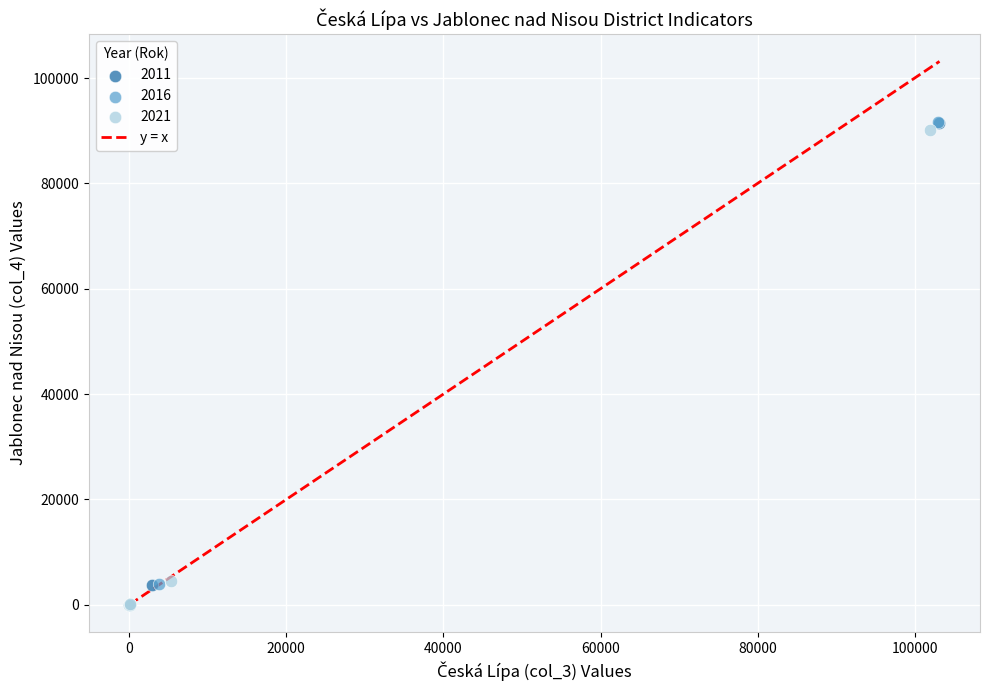

Which series has the largest Y range (max minus min)?

2016